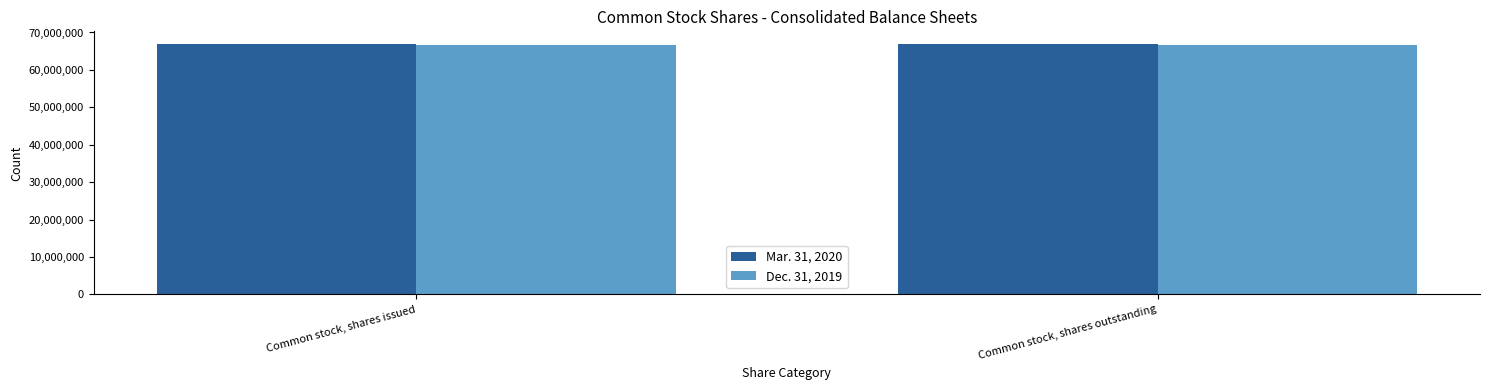

What is the highest value of the Dec. 31, 2019 series?

66764000